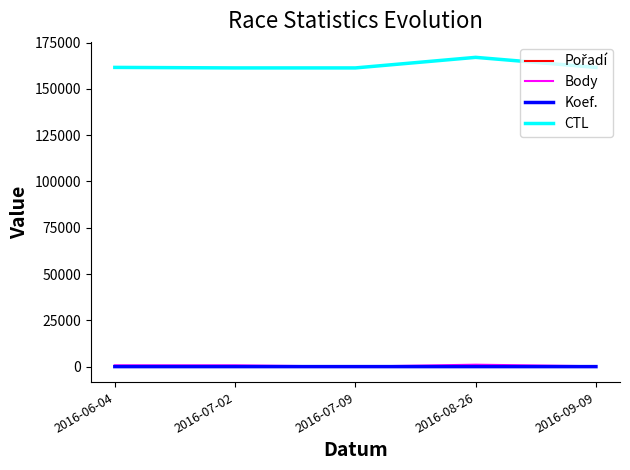

How many intersections are there between Body and Koef.?

2